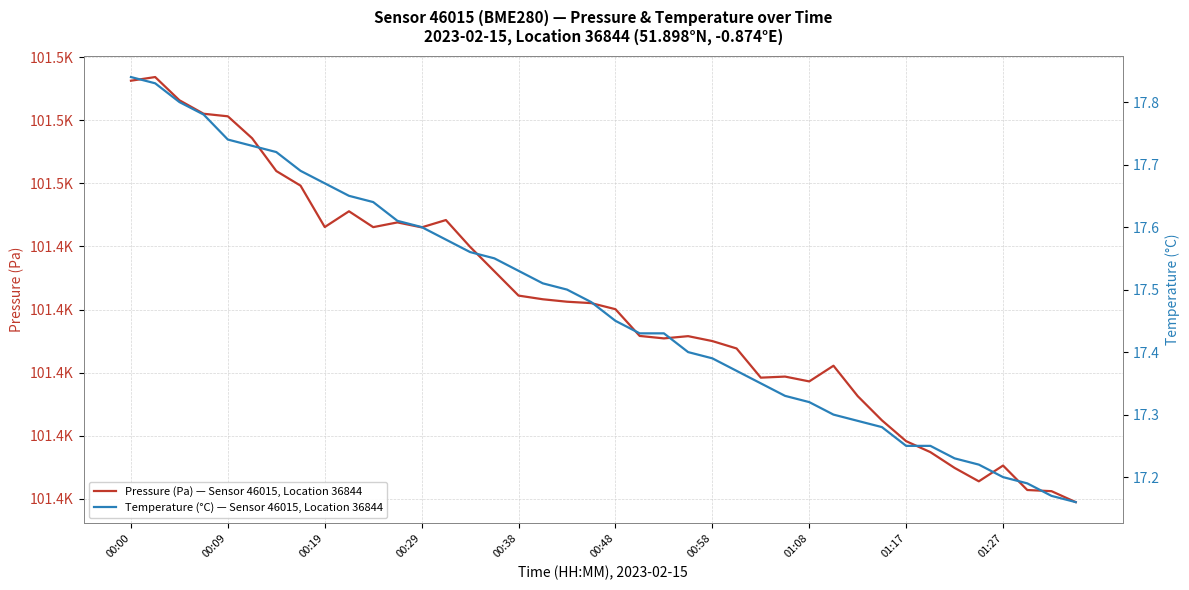

True or false: Pressure (Pa) — Sensor 46015, Location 36844 and Temperature (°C) — Sensor 46015, Location 36844 cross at least once.

False